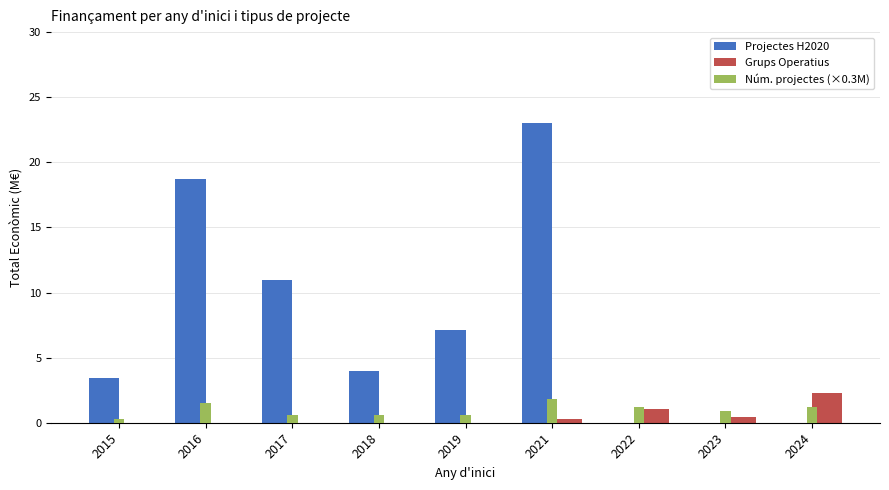

Which category has the highest value in the Projectes H2020 series?

2021